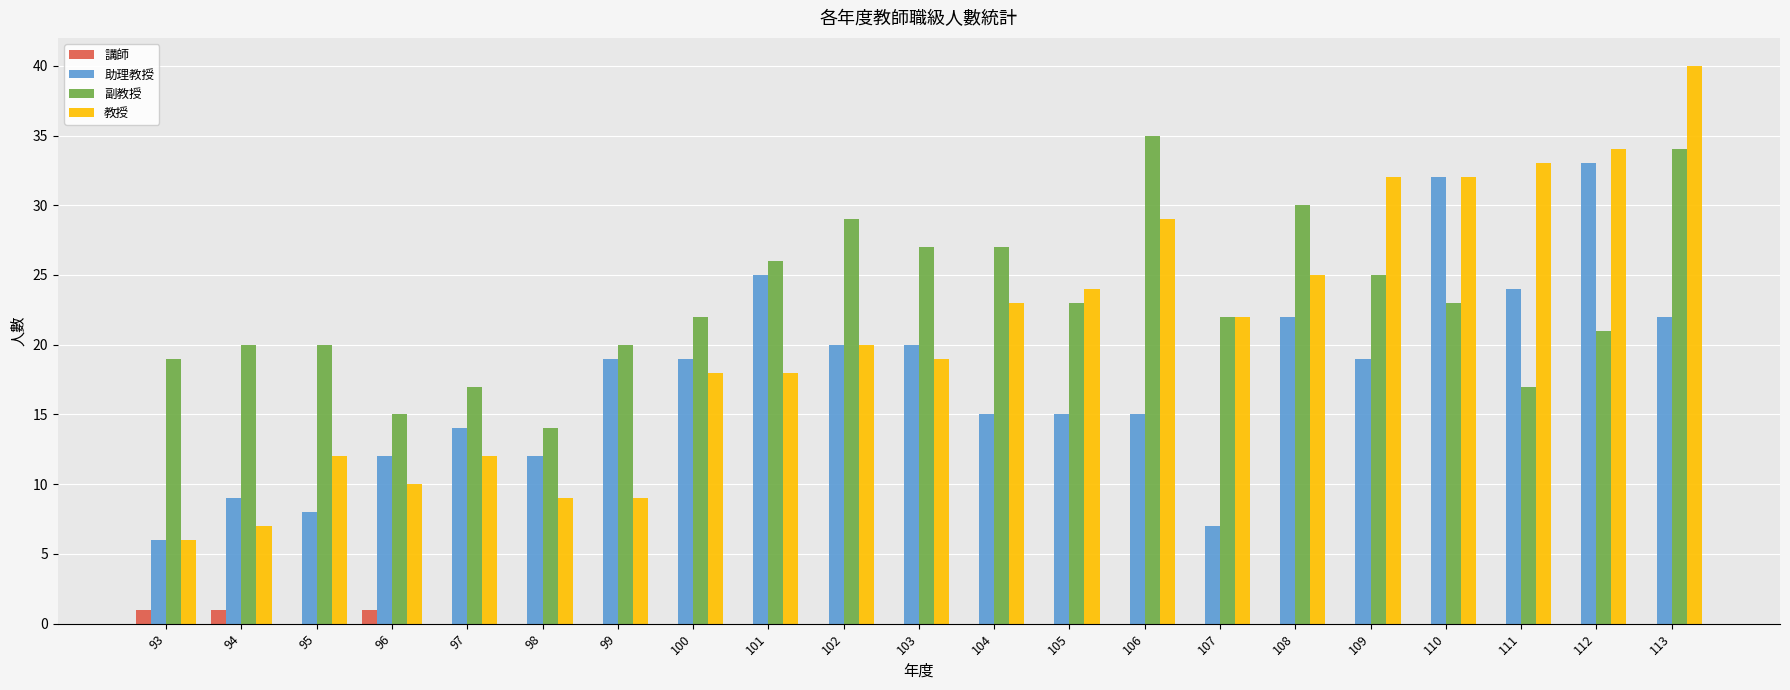

At which category is the sum across all series the highest?

113